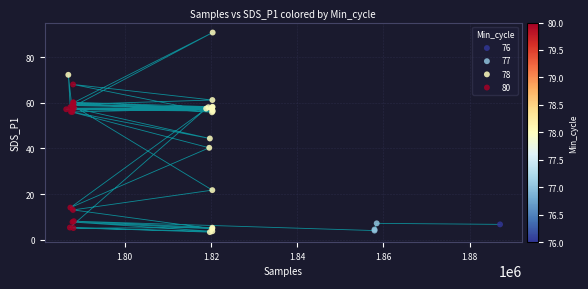

What are all the series names shown in the legend?

76, 77, 78, 80